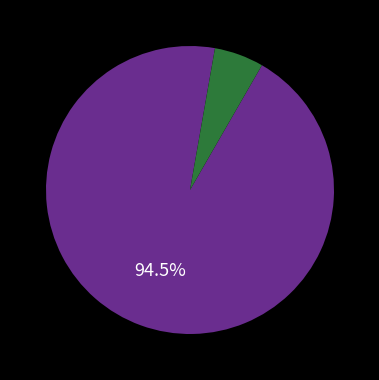

Is there a majority slice in this chart?

Yes